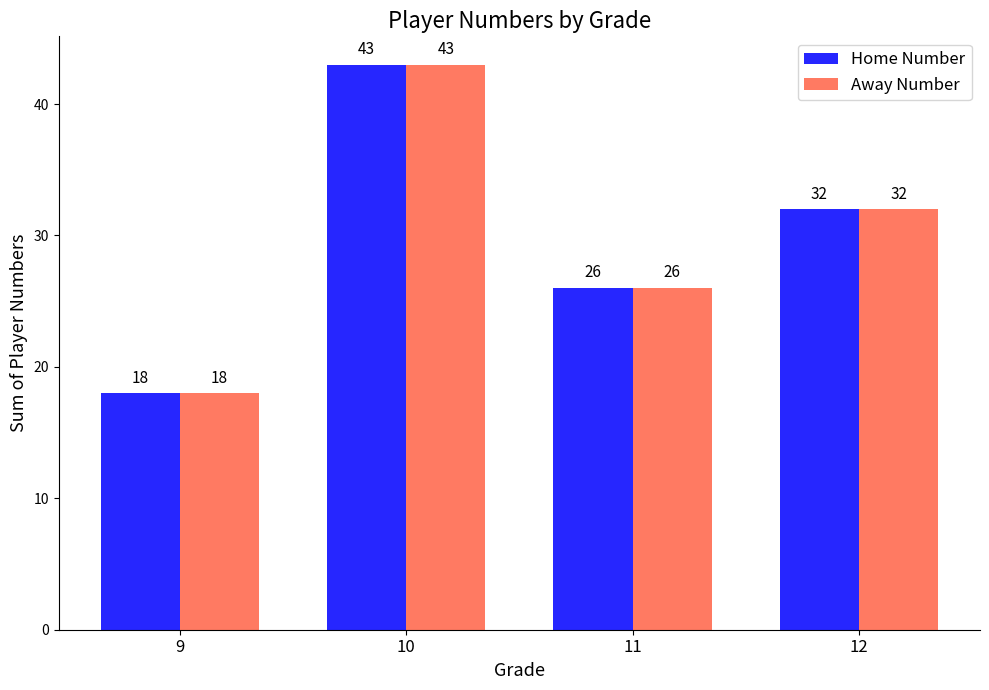

What are all the series names shown in the legend?

Home Number, Away Number